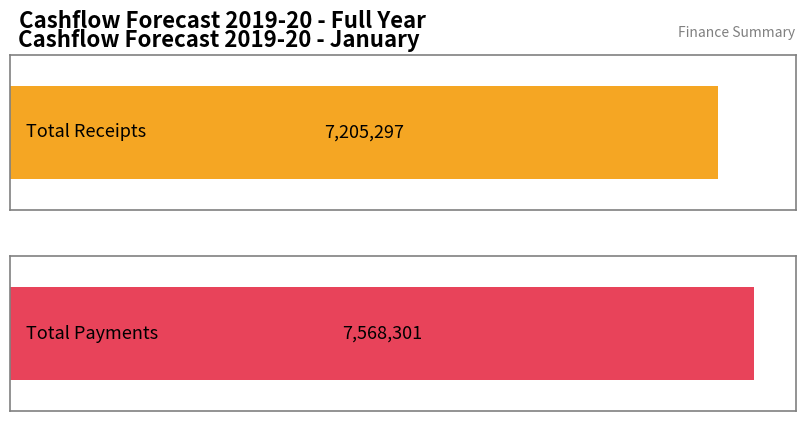

What is the average value?

7386799